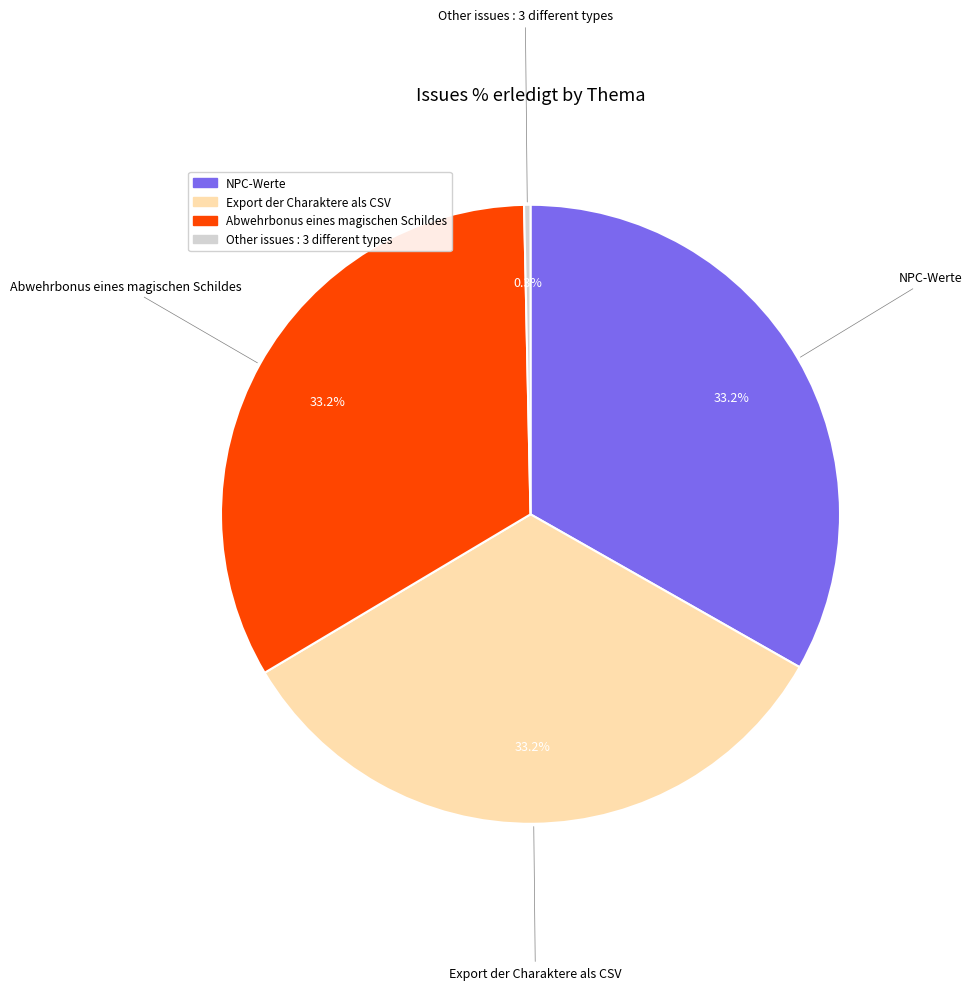

How many slices are in this pie chart?

4